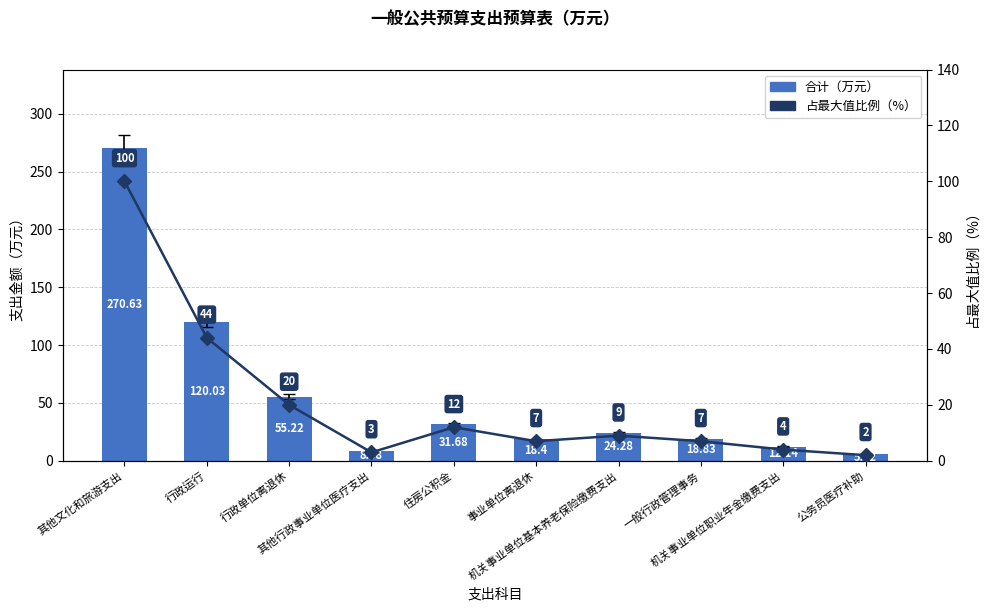

Which series has the largest range (max minus min)?

合计